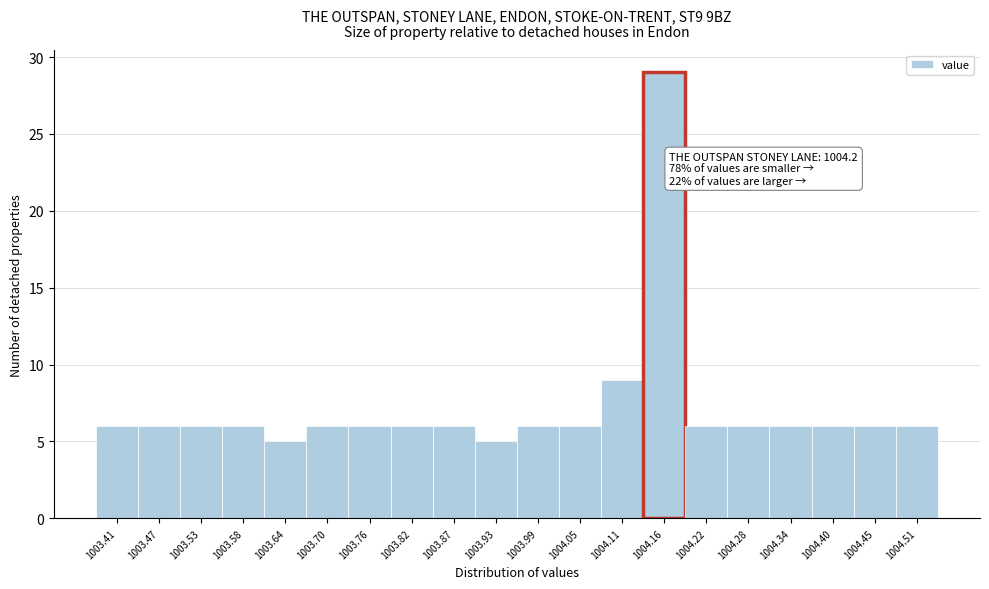

Reading right to left, extract all data points from this chart.

1004.51=6	1004.45=6	1004.40=6	1004.34=6	1004.28=6	1004.22=6	1004.16=29	1004.11=9	1004.05=6	1003.99=6	1003.93=5	1003.87=6	1003.82=6	1003.76=6	1003.70=6	1003.64=5	1003.58=6	1003.53=6	1003.47=6	1003.41=6